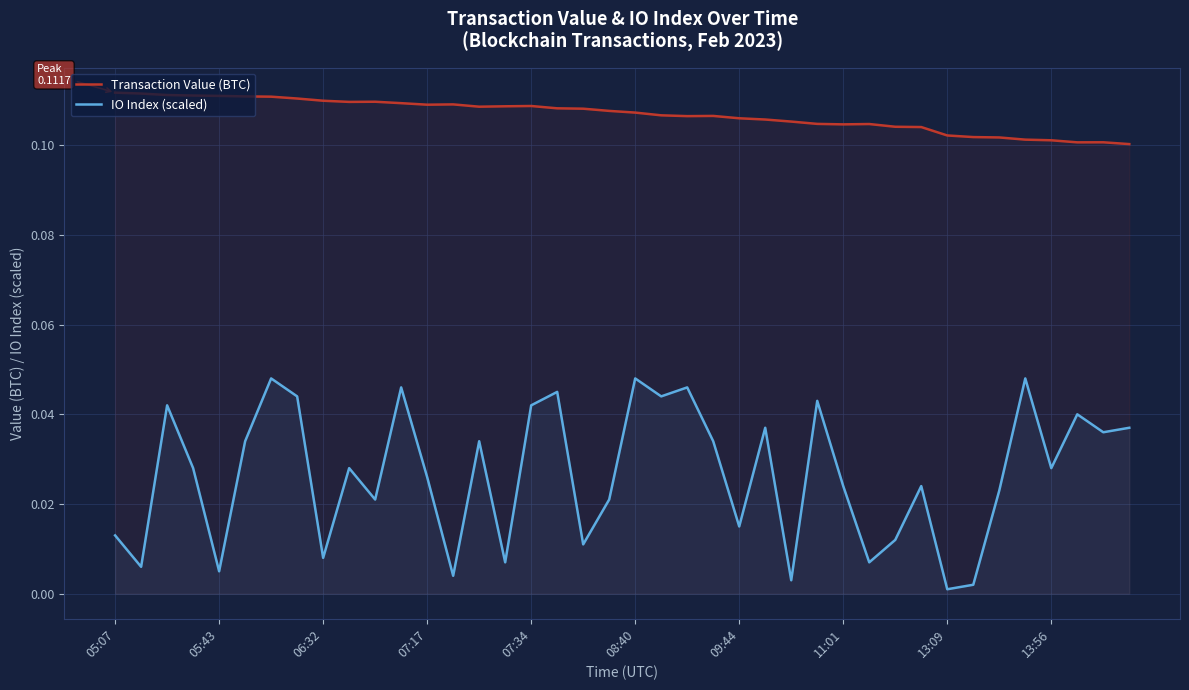

Reading left to right, what are all the values shown in this chart?

Transaction Value (BTC): 0.1	0.1	0.1	0.1	0.1	0.1	0.1	0.1	0.1	0.1	0.1	0.1	0.1	0.1	0.1	0.1	0.1	0.1	0.1	0.1	0.1	0.1	0.1	0.1	0.1	0.1	0.1	0.1	0.1	0.1	0.1	0.1	0.1	0.1	0.1	0.1	0.1	0.1	0.1	0.1
IO Index (scaled): 0.0	0.0	0.0	0.0	0.0	0.0	0.0	0.0	0.0	0.0	0.0	0.0	0.0	0.0	0.0	0.0	0.0	0.0	0.0	0.0	0.0	0.0	0.0	0.0	0.0	0.0	0.0	0.0	0.0	0.0	0.0	0.0	0.0	0.0	0.0	0.0	0.0	0.0	0.0	0.0